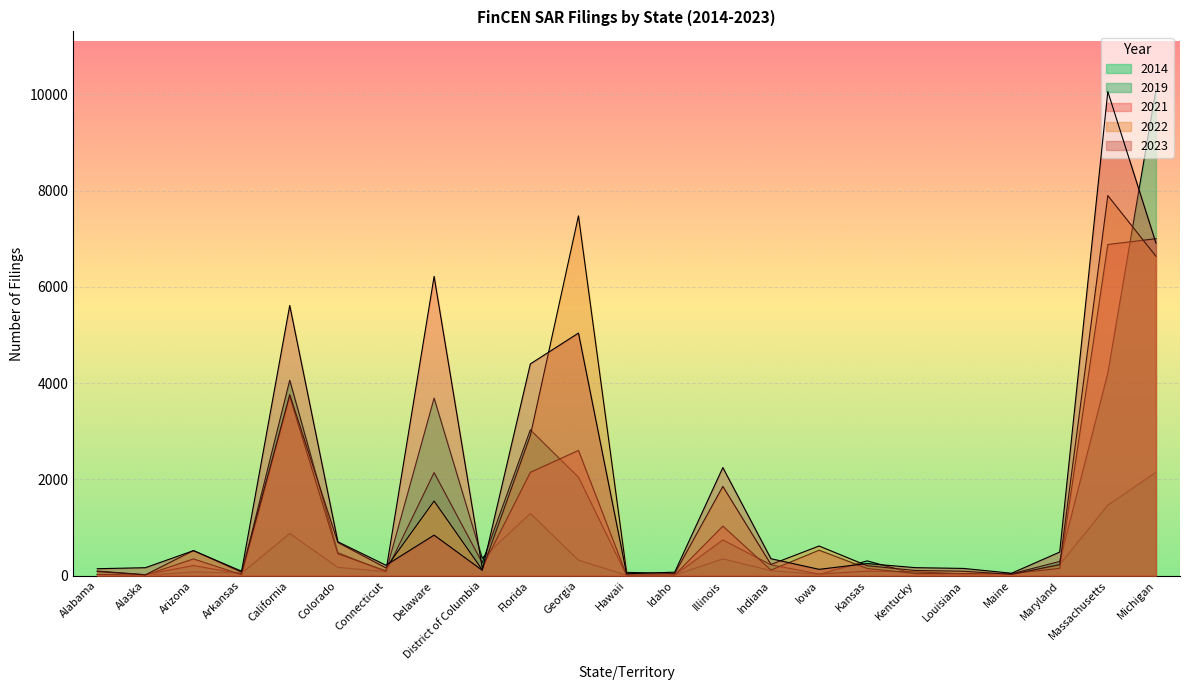

True or false: 2023 has a value of 71 at Idaho.

True